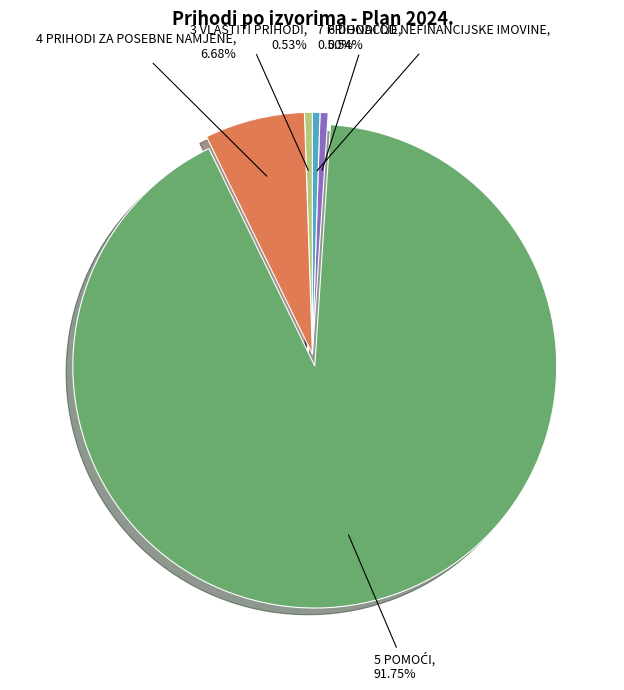

To the nearest percent, what percentage of the pie is 6 DONACIJE?

1%